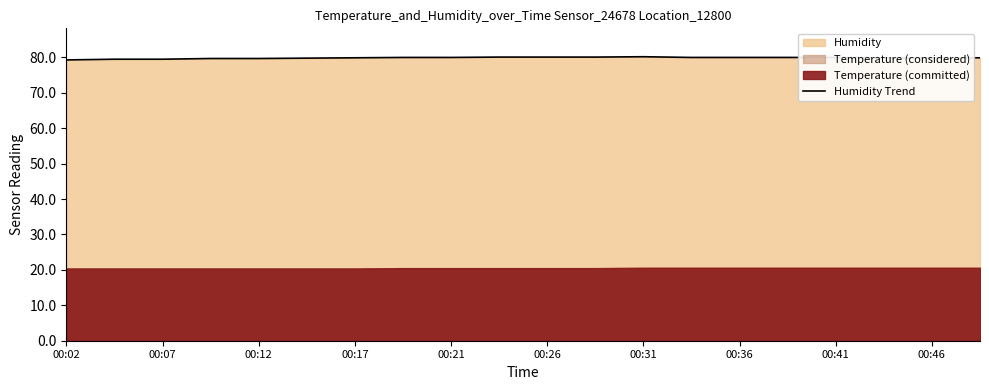

How many lines are shown in the chart?

1